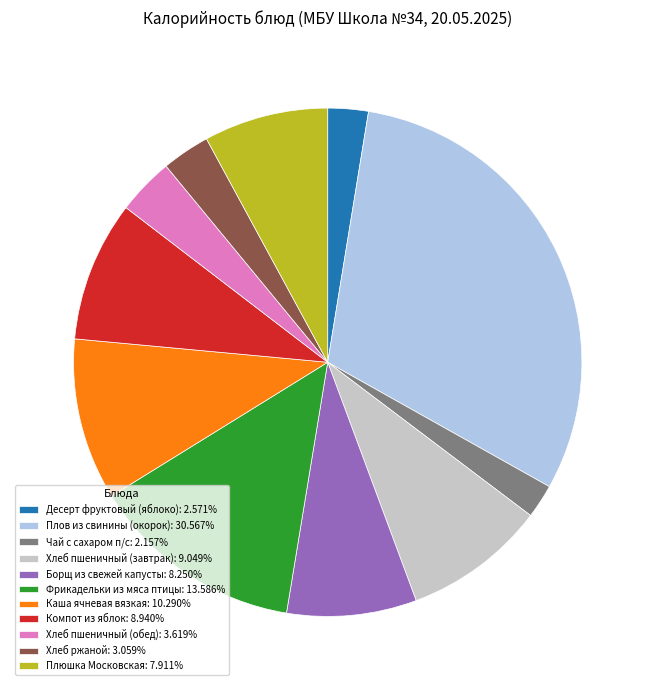

Do Чай с сахаром п/с: 2.157% and Плюшка Московская: 7.911% together represent more than half of the pie?

No